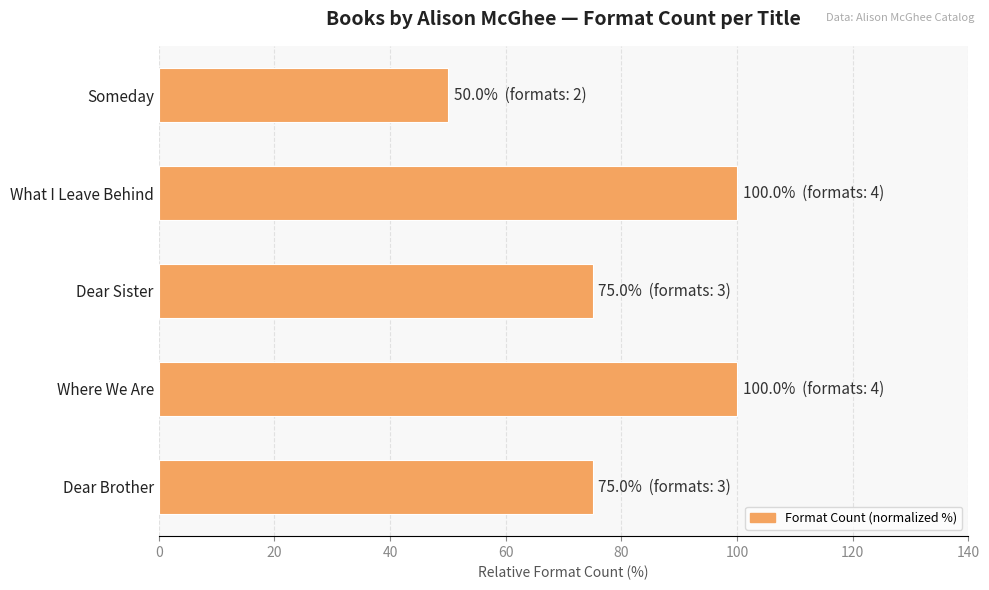

Does the chart contain any negative values?

No